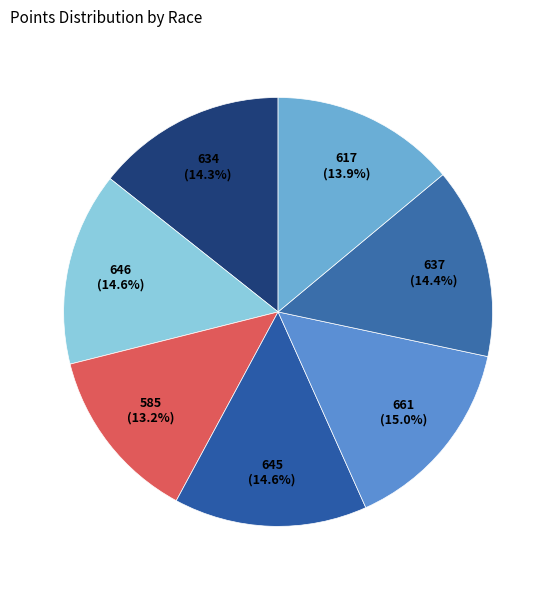

Count the number of slices in the pie.

7